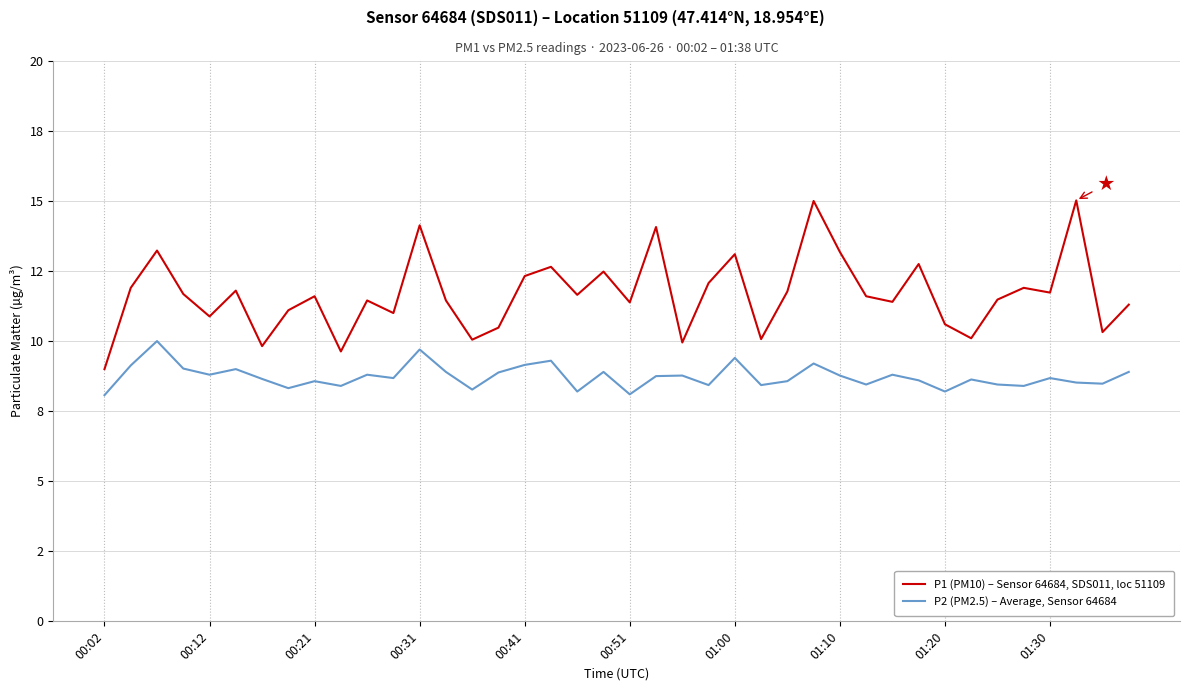

What is the difference between the second highest and minimum values in the P1 (PM10) – Sensor 64684, SDS011, loc 51109 series?

6.0